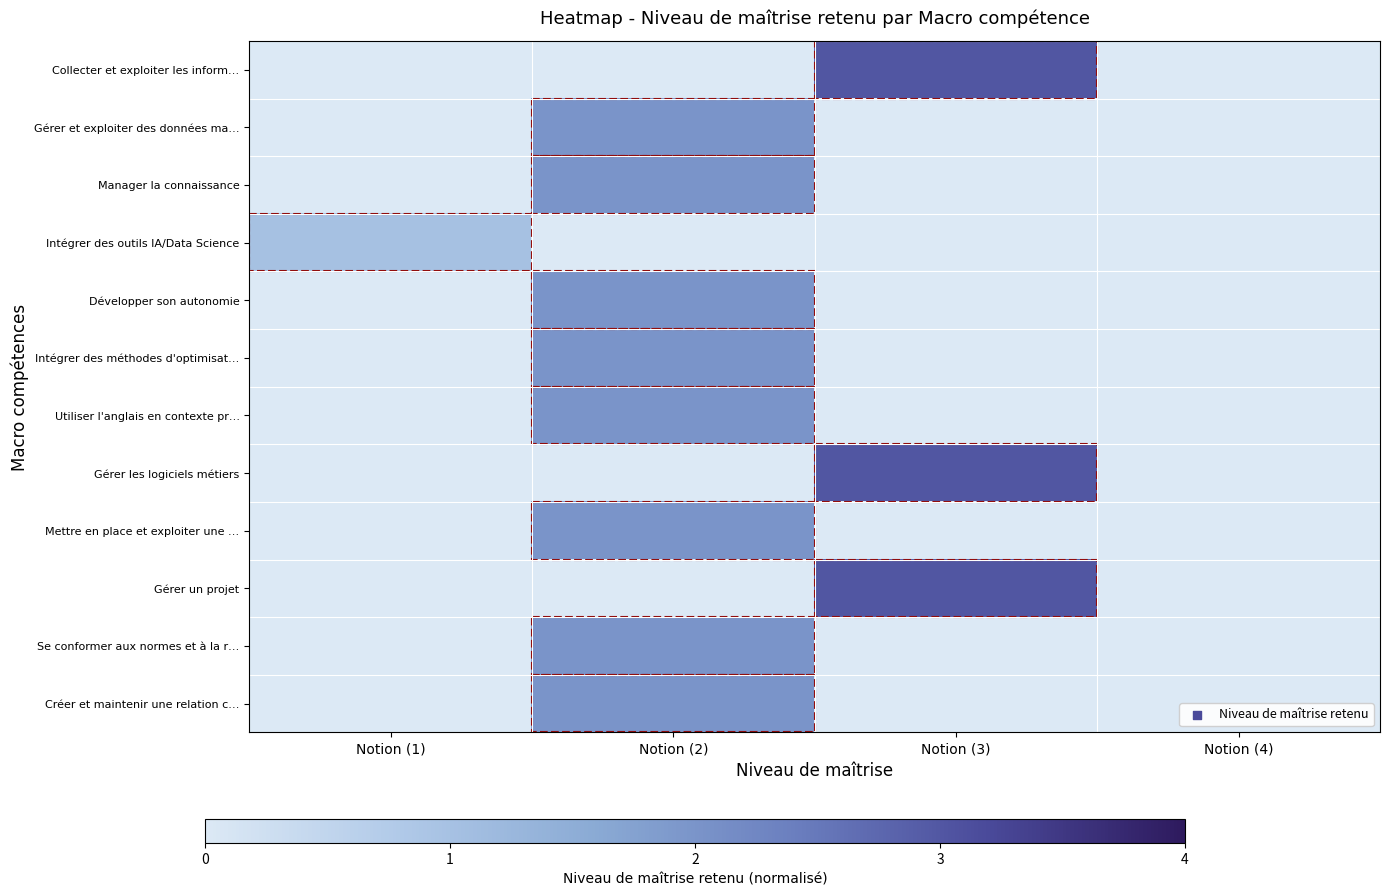

Reading left to right, list all the values displayed in this chart.

Collecter et exploiter les inform…: Notion (1)=0.0	Notion (2)=0.0	Notion (3)=0.8	Notion (4)=0.0
Gérer et exploiter des données ma…: Notion (1)=0.0	Notion (2)=0.5	Notion (3)=0.0	Notion (4)=0.0
Manager la connaissance: Notion (1)=0.0	Notion (2)=0.5	Notion (3)=0.0	Notion (4)=0.0
Intégrer des outils IA/Data Science: Notion (1)=0.2	Notion (2)=0.0	Notion (3)=0.0	Notion (4)=0.0
Développer son autonomie: Notion (1)=0.0	Notion (2)=0.5	Notion (3)=0.0	Notion (4)=0.0
Intégrer des méthodes d'optimisat…: Notion (1)=0.0	Notion (2)=0.5	Notion (3)=0.0	Notion (4)=0.0
Utiliser l'anglais en contexte pr…: Notion (1)=0.0	Notion (2)=0.5	Notion (3)=0.0	Notion (4)=0.0
Gérer les logiciels métiers: Notion (1)=0.0	Notion (2)=0.0	Notion (3)=0.8	Notion (4)=0.0
Mettre en place et exploiter une …: Notion (1)=0.0	Notion (2)=0.5	Notion (3)=0.0	Notion (4)=0.0
Gérer un projet: Notion (1)=0.0	Notion (2)=0.0	Notion (3)=0.8	Notion (4)=0.0
Se conformer aux normes et à la r…: Notion (1)=0.0	Notion (2)=0.5	Notion (3)=0.0	Notion (4)=0.0
Créer et maintenir une relation c…: Notion (1)=0.0	Notion (2)=0.5	Notion (3)=0.0	Notion (4)=0.0